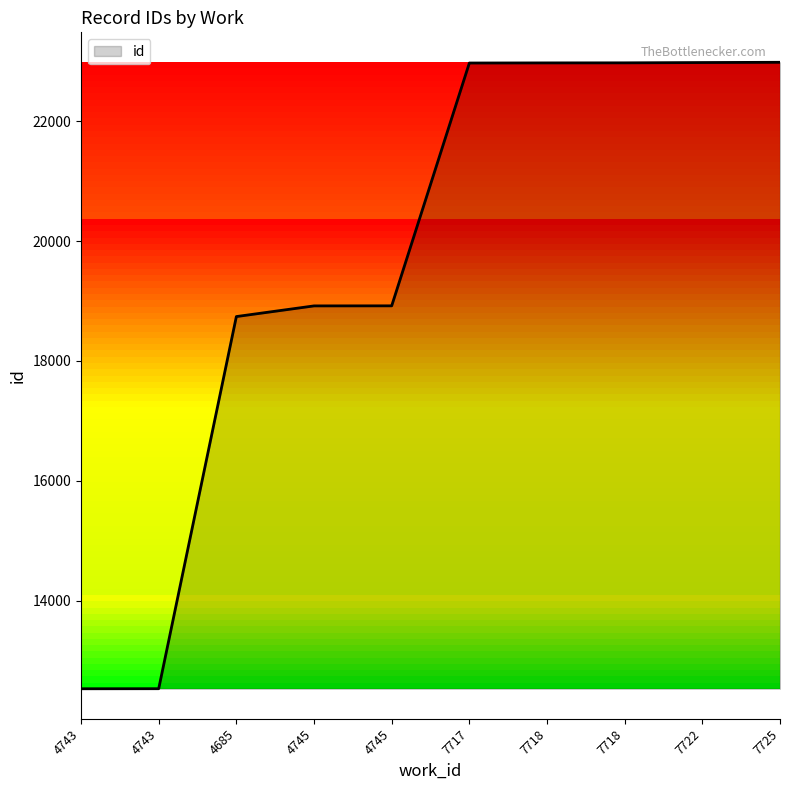

What is the change in value from 4743 to 7718?

+10445